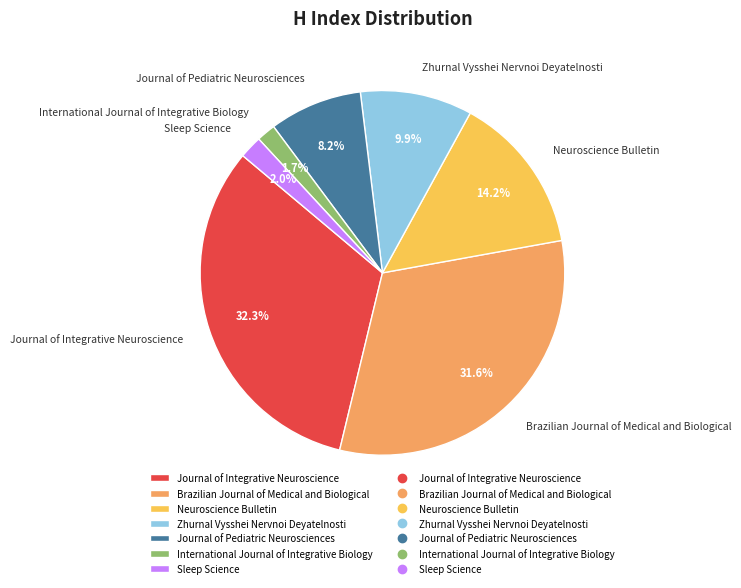

Is there a majority slice in this chart?

No